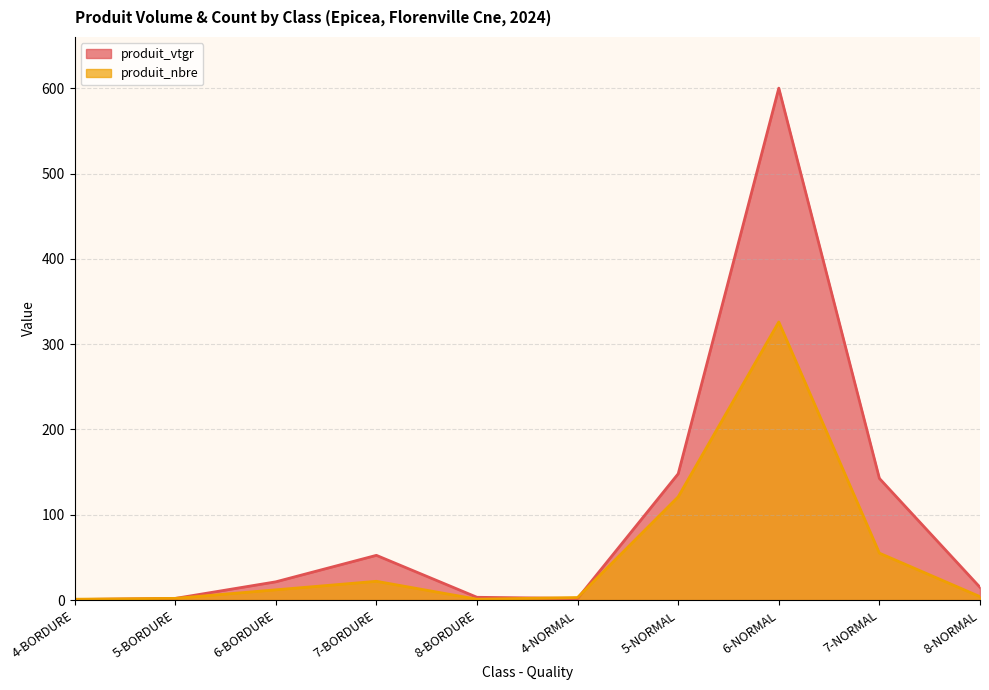

Reading right to left, transcribe all the data shown in this chart.

produit_vtgr: 8-NORMAL=14.9	7-NORMAL=142.6	6-NORMAL=600.1	5-NORMAL=148.0	4-NORMAL=1.9	8-BORDURE=3.2	7-BORDURE=52.4	6-BORDURE=21.4	5-BORDURE=1.9	4-BORDURE=0.6
produit_nbre: 8-NORMAL=4.0	7-NORMAL=55.0	6-NORMAL=326.0	5-NORMAL=121.0	4-NORMAL=3.0	8-BORDURE=1.0	7-BORDURE=22.0	6-BORDURE=12.0	5-BORDURE=2.0	4-BORDURE=1.0